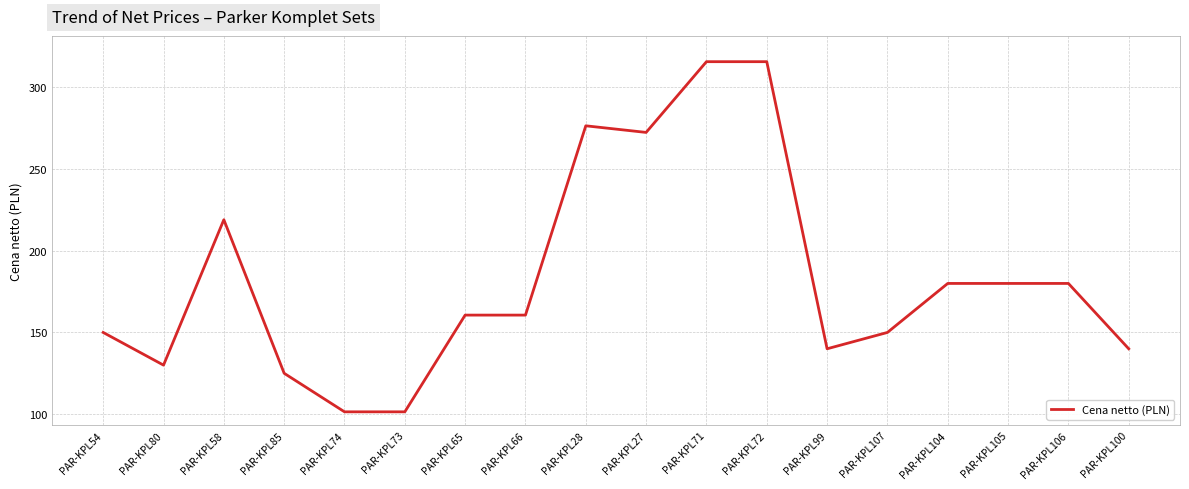

Reading right to left, list all the values displayed in this chart.

PAR-KPL100=140.0	PAR-KPL106=180.0	PAR-KPL105=180.0	PAR-KPL104=180.0	PAR-KPL107=150.0	PAR-KPL99=140.0	PAR-KPL72=315.7	PAR-KPL71=315.7	PAR-KPL27=272.4	PAR-KPL28=276.5	PAR-KPL66=160.6	PAR-KPL65=160.6	PAR-KPL73=101.4	PAR-KPL74=101.4	PAR-KPL85=125.0	PAR-KPL58=219.0	PAR-KPL80=130.0	PAR-KPL54=150.0